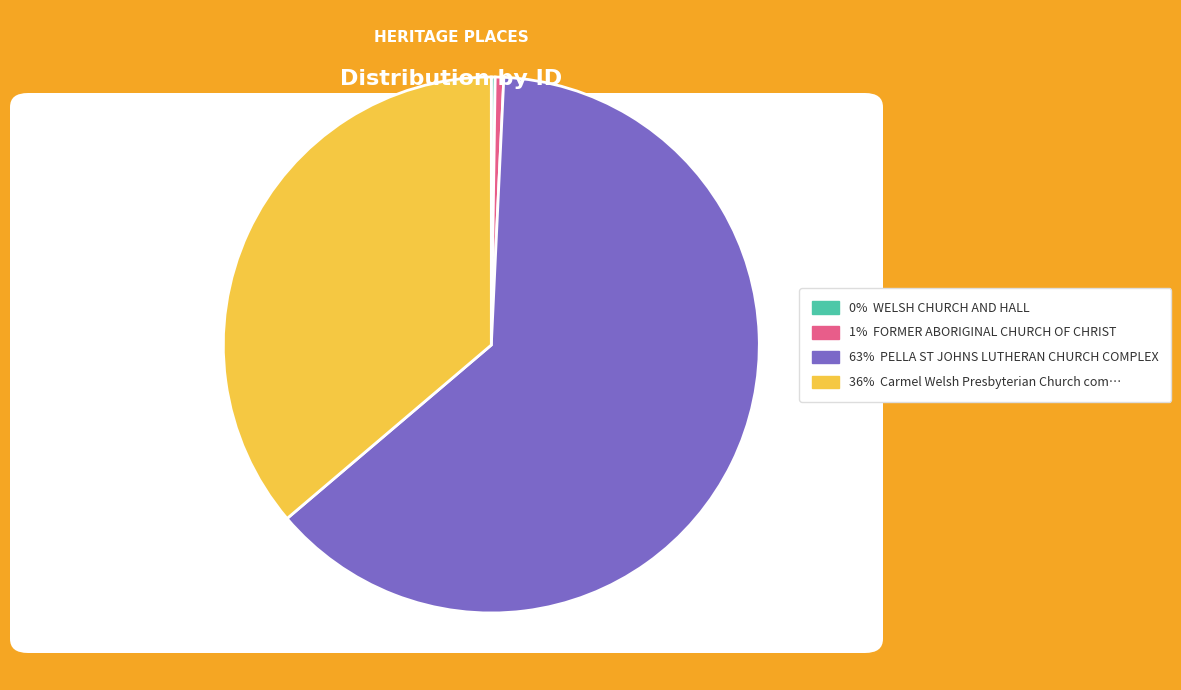

Is there a majority slice in this chart?

Yes